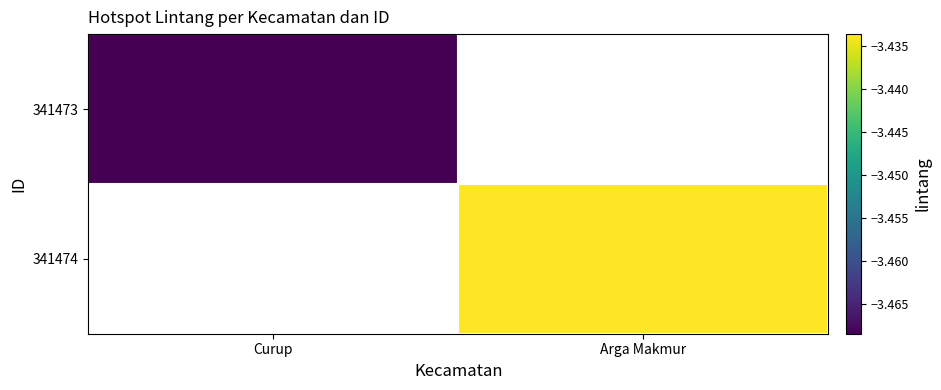

List the labels in order of 341473 value, smallest first.

Curup, Arga Makmur